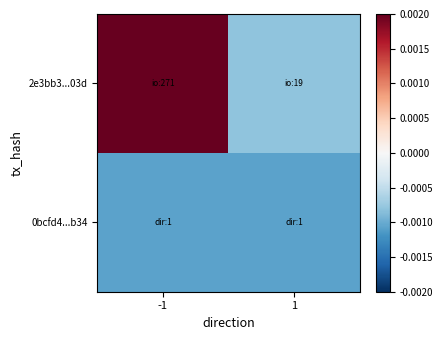

At which category is the sum across all series the highest?

-1